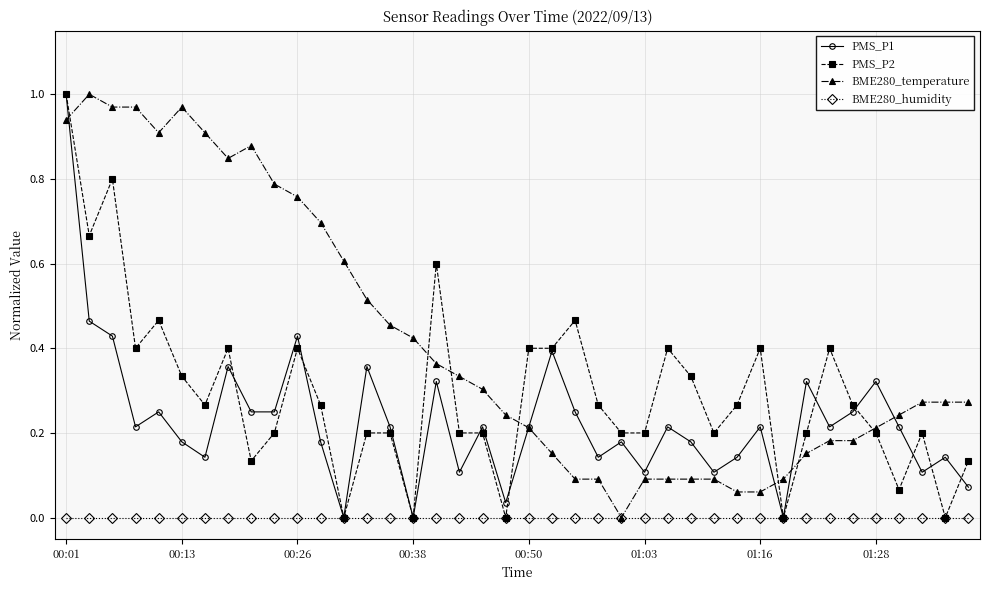

List the series in order of their overall mean, highest first.

BME280_temperature, PMS_P2, PMS_P1, BME280_humidity